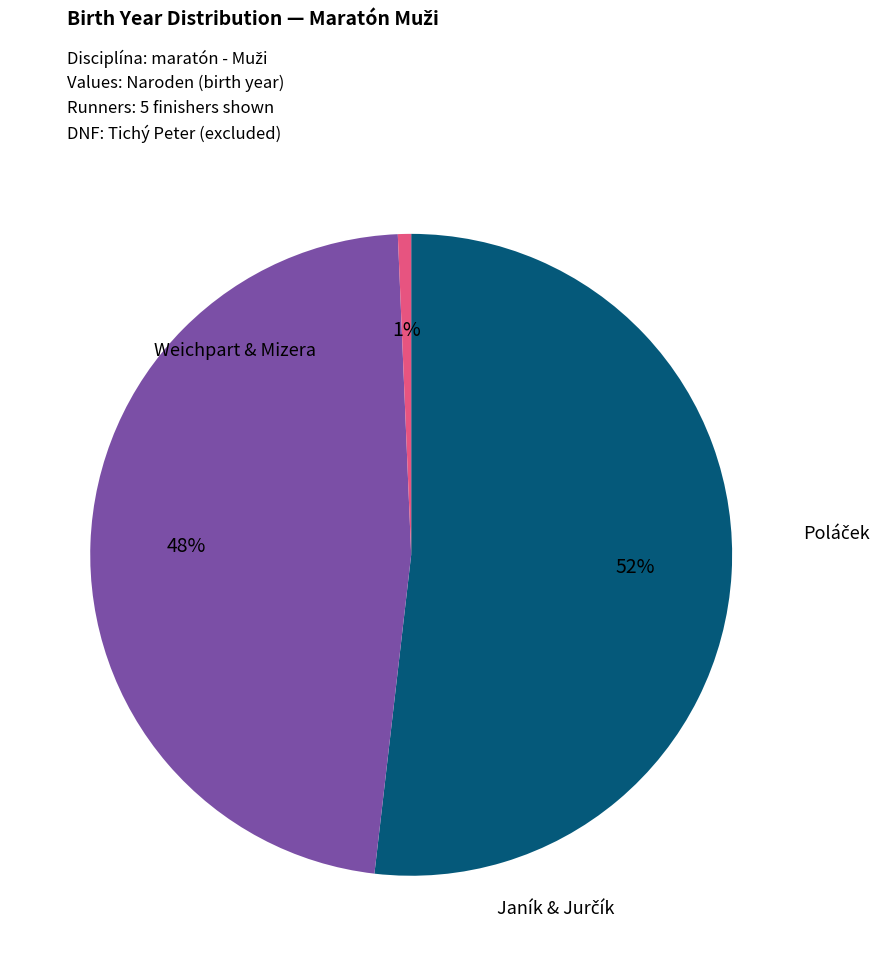

To the nearest percent, what is the average slice percentage?

33%